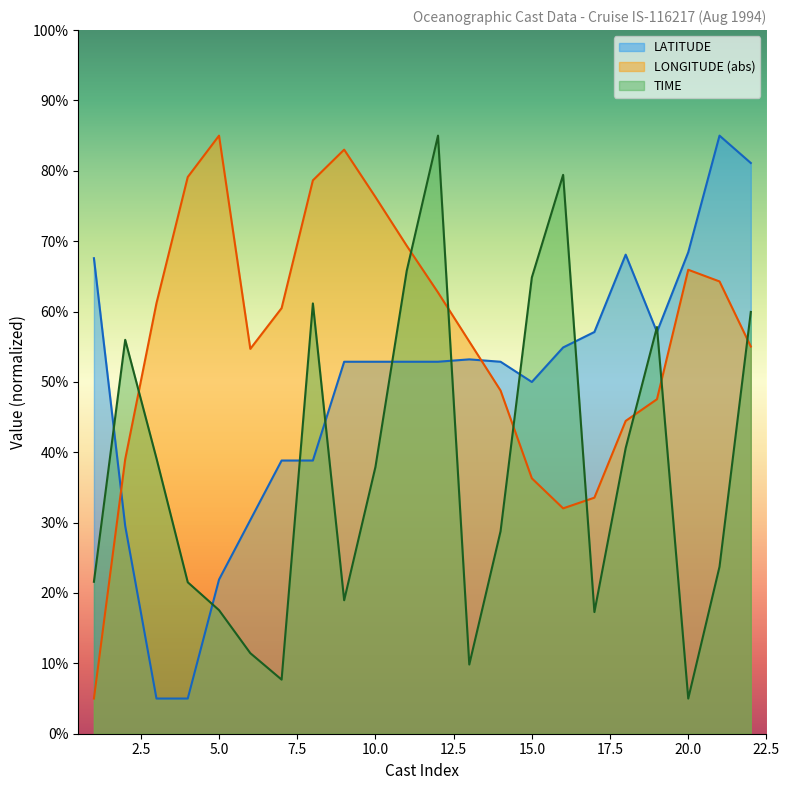

Which series has the largest total across all categories?

LONGITUDE (abs)